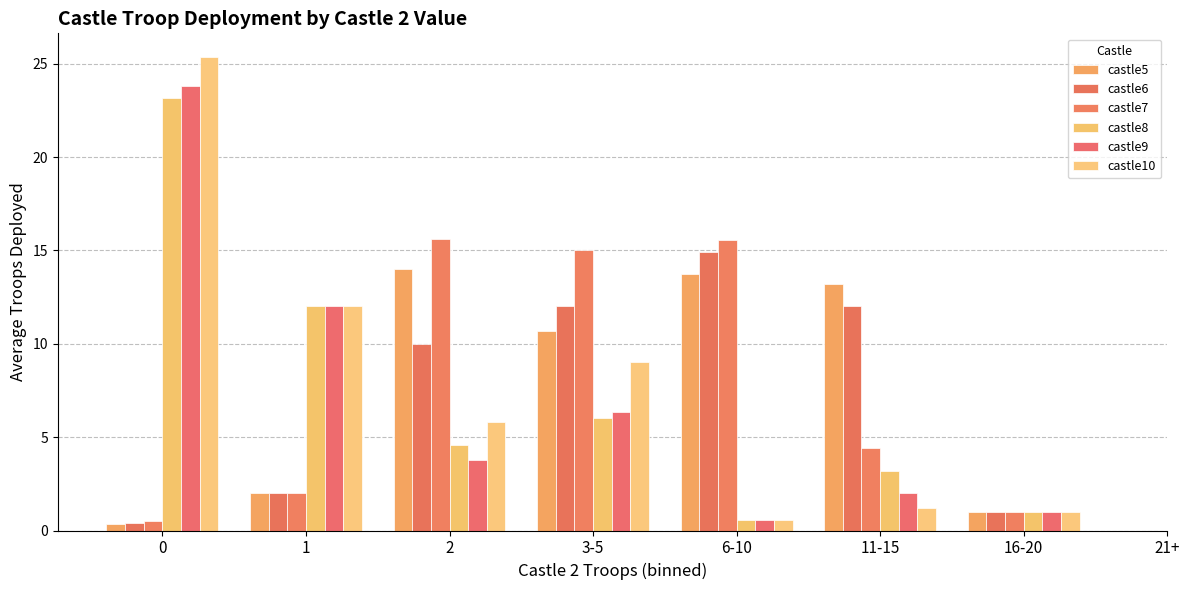

Which series has the largest range (max minus min)?

castle10